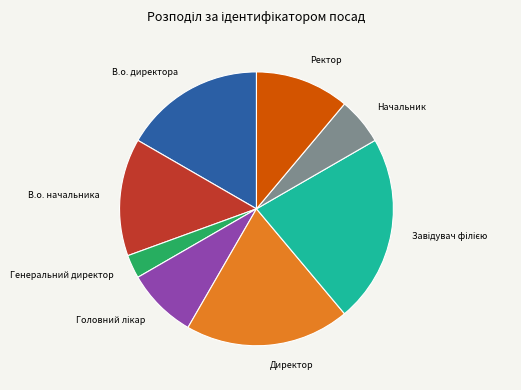

Is В.о. директора the majority of the pie?

No